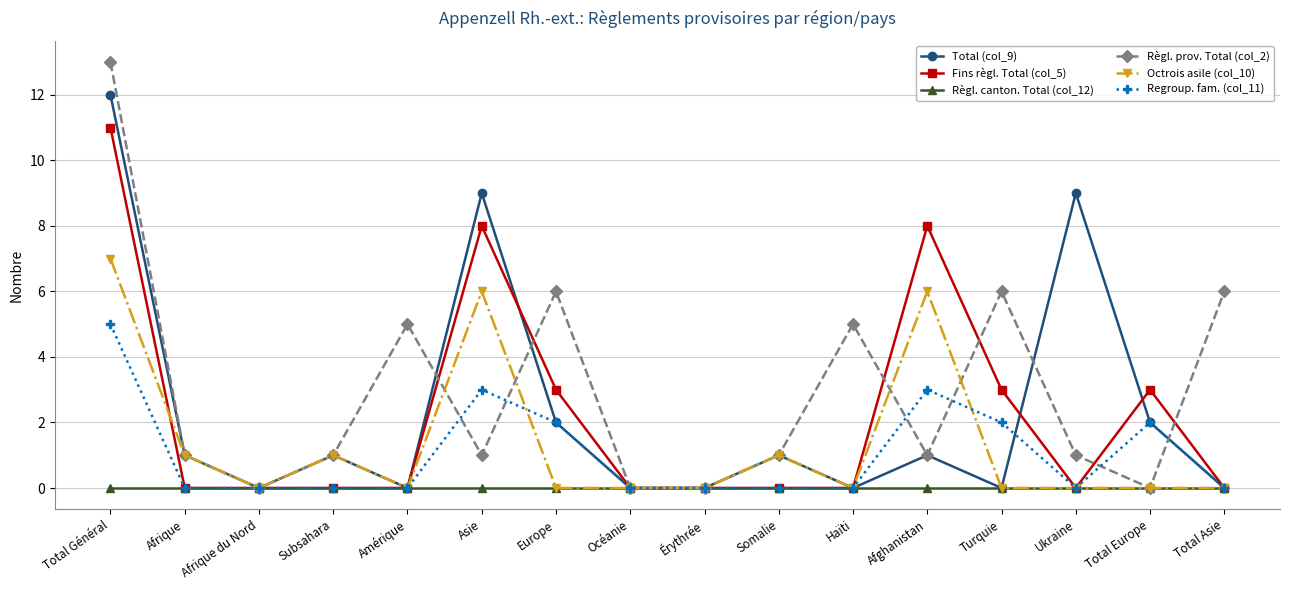

What is the spread (max minus min) of values at Subsahara?

1